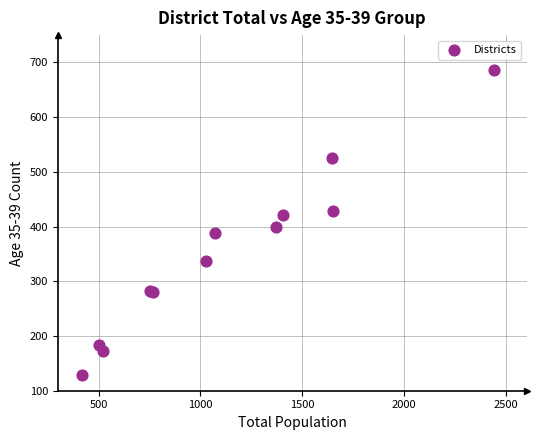

What Y value in the scatter plot is closest to 407?

400